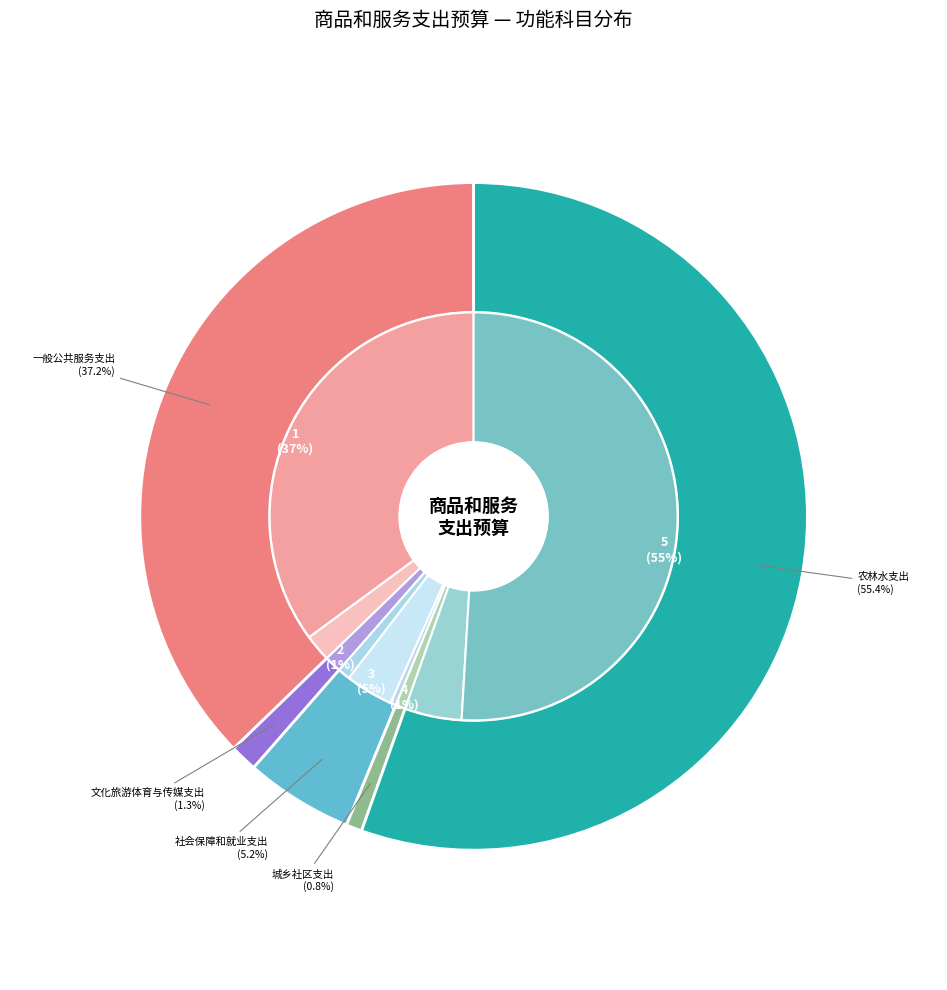

The 社会保障和就业支出 slice represents 5% of the pie. True or false?

True